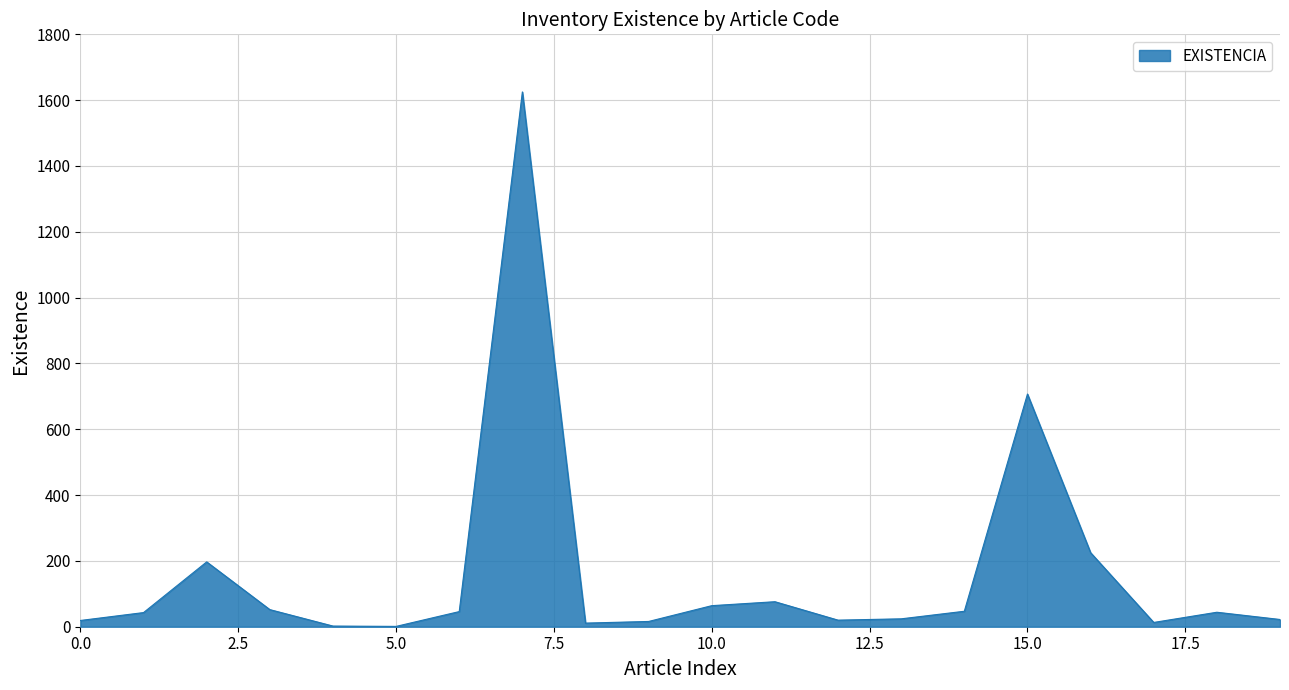

What is the maximum value shown in the chart?

1625